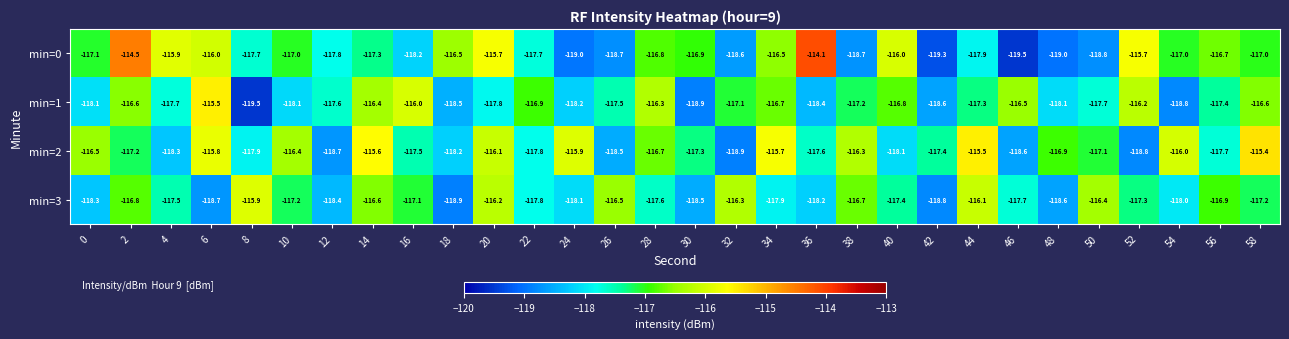

How many series are shown in this chart?

4